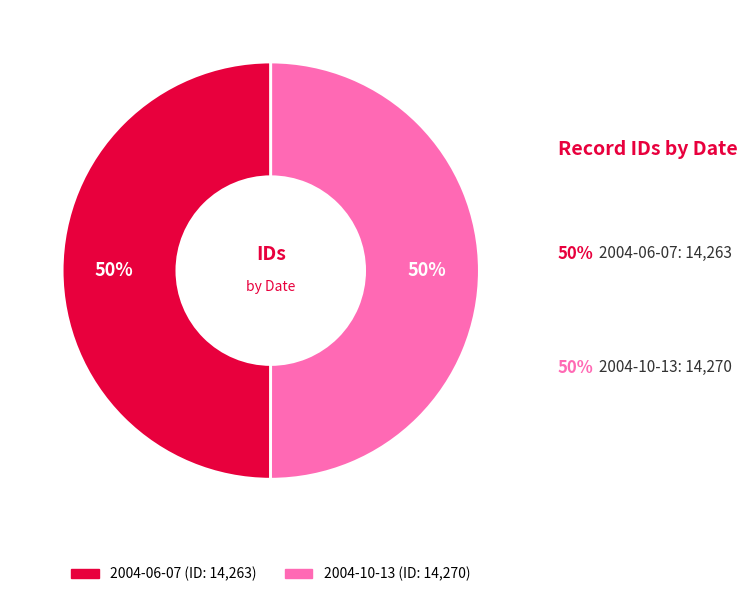

Combined, do 2004-06-07 and 2004-10-13 account for over 50%?

Yes